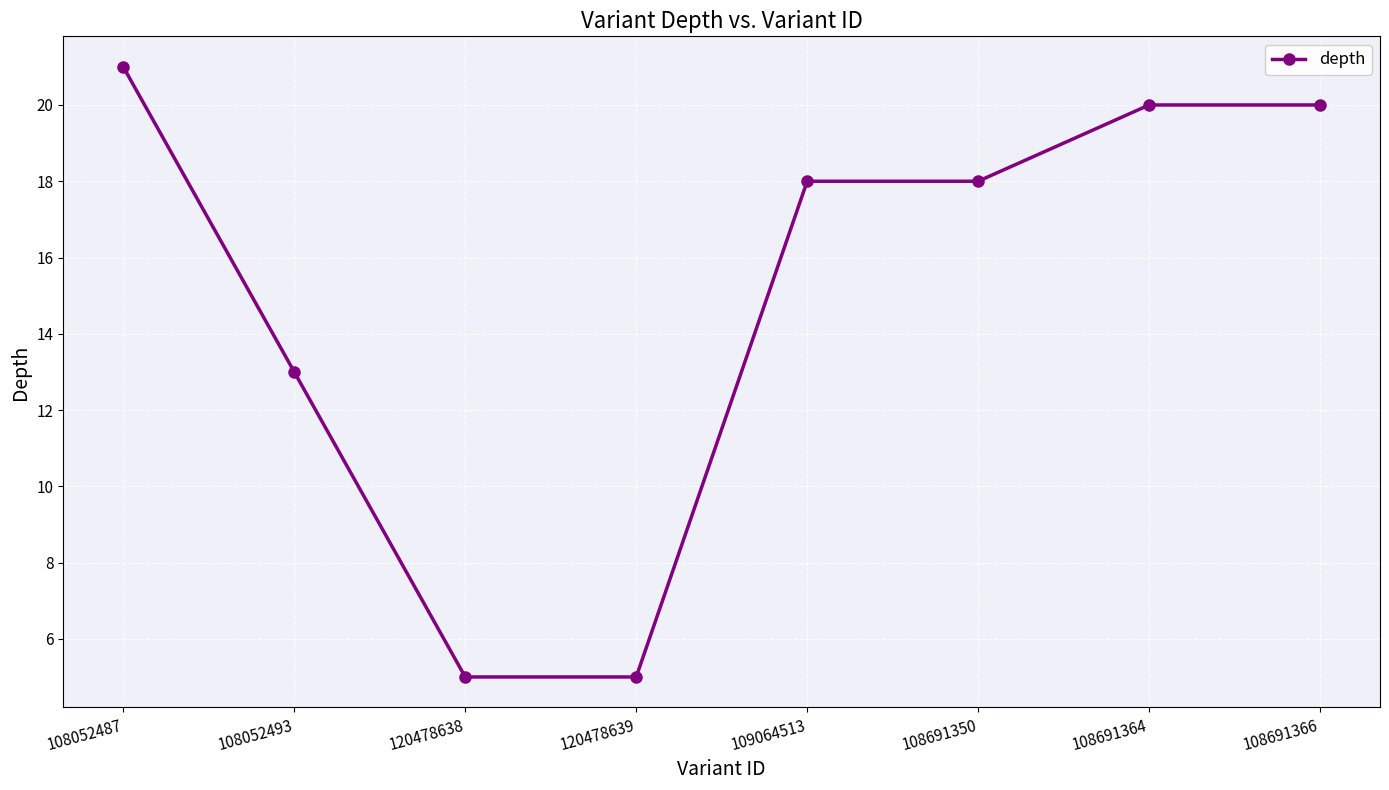

Which label corresponds to the largest value in the chart?

108052487